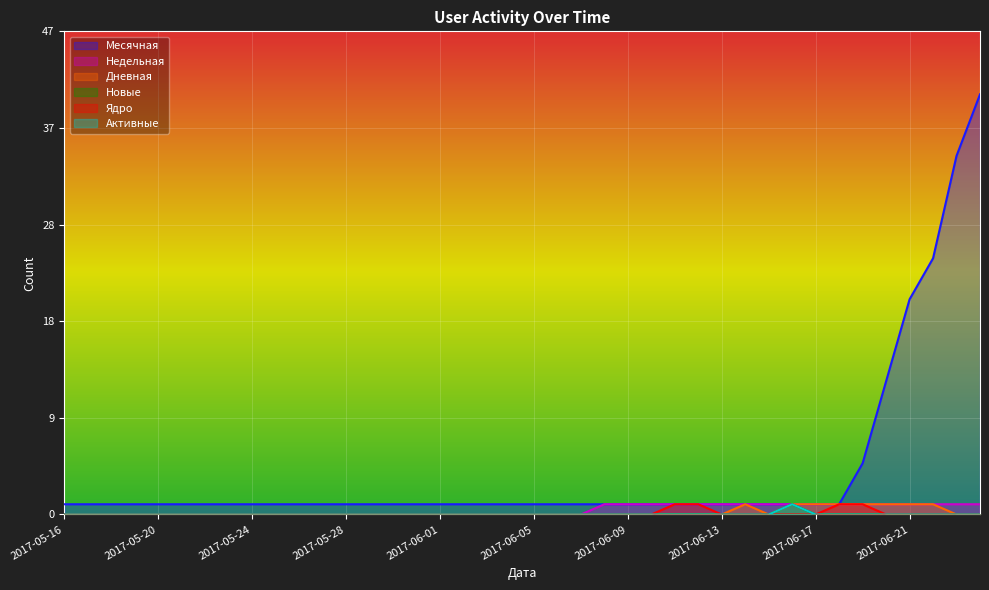

Where is the first local maximum for Новые?

2017-06-16